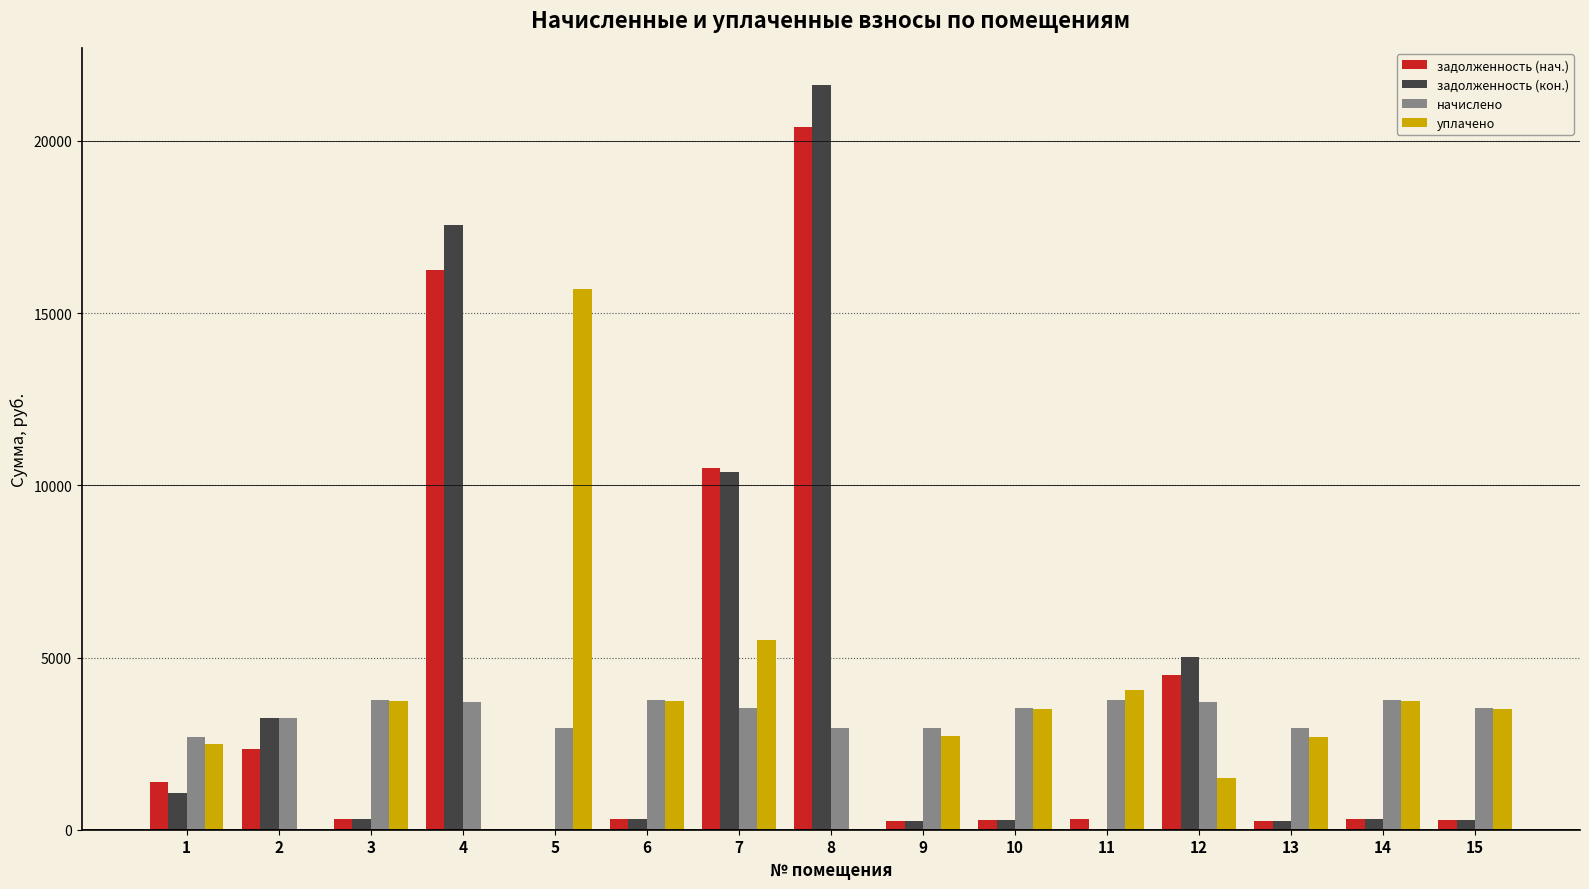

Is the value of уплачено at 12 greater than the value of задолженность (нач.) at 4?

No